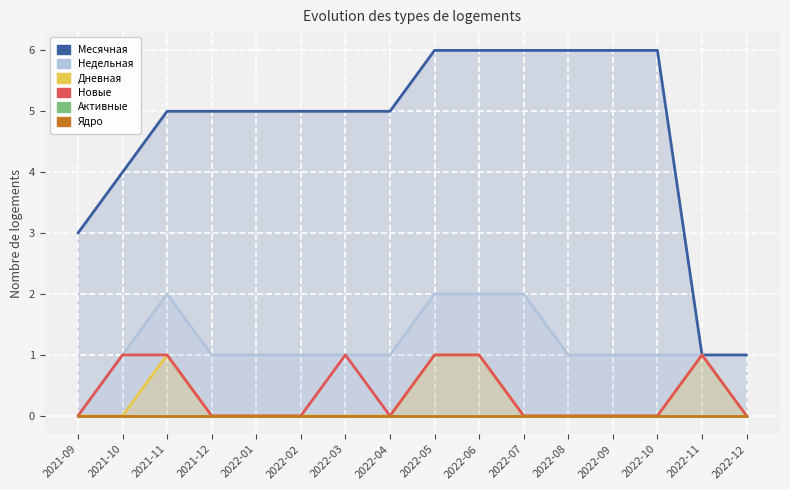

In Дневная, how many points are higher than both neighbors (excluding endpoints)?

2